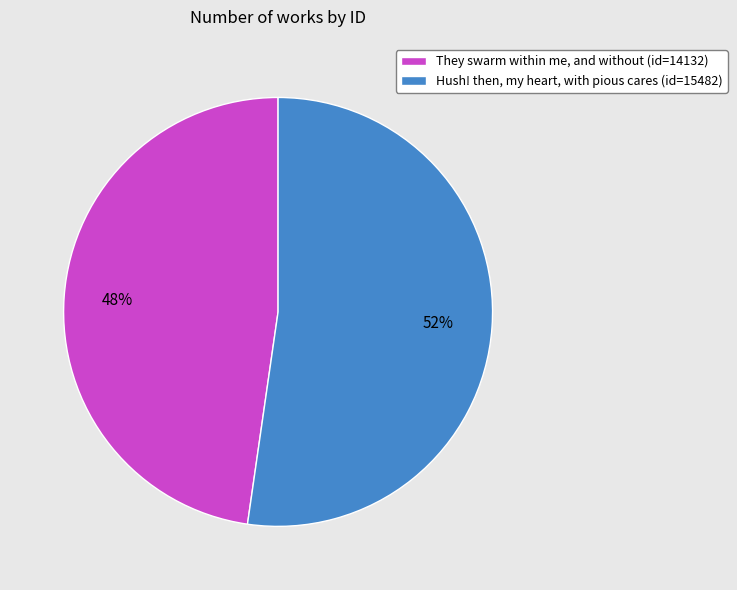

What is the largest slice in the pie chart?

Hush! then, my heart, with pious cares